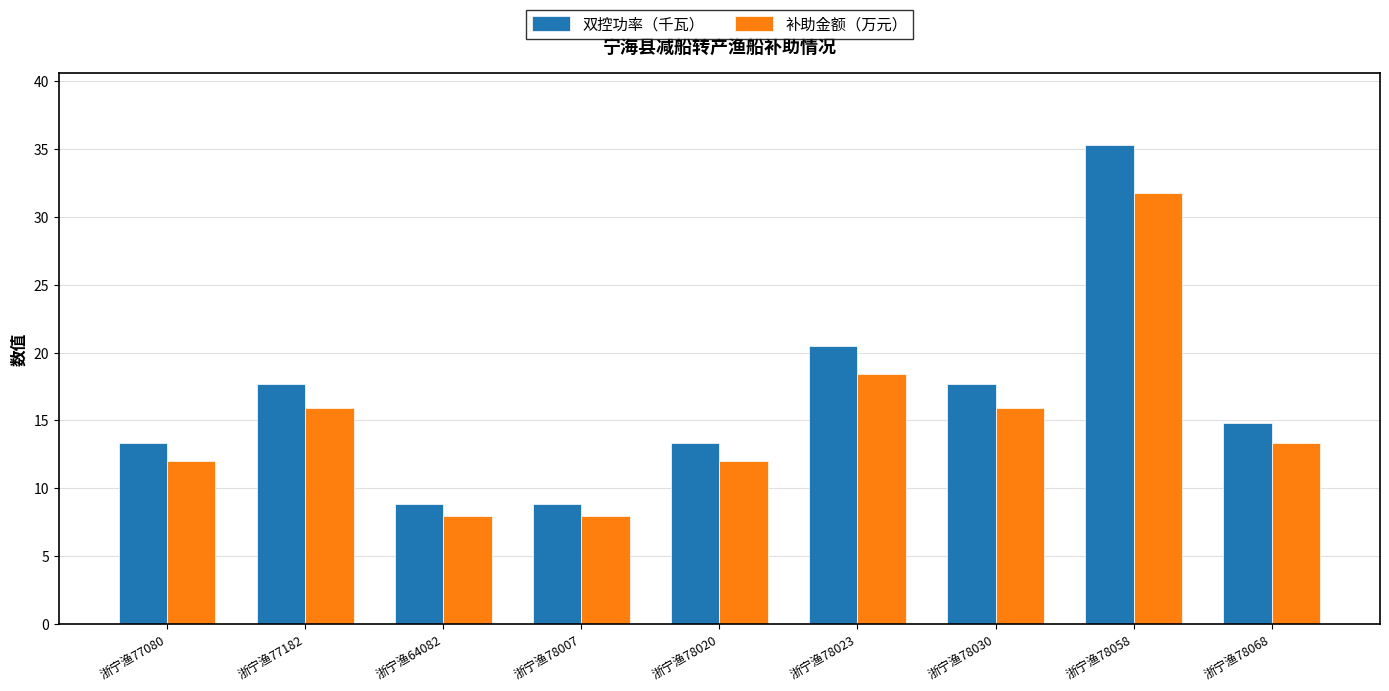

Which series has the largest range (max minus min)?

双控功率（千瓦）